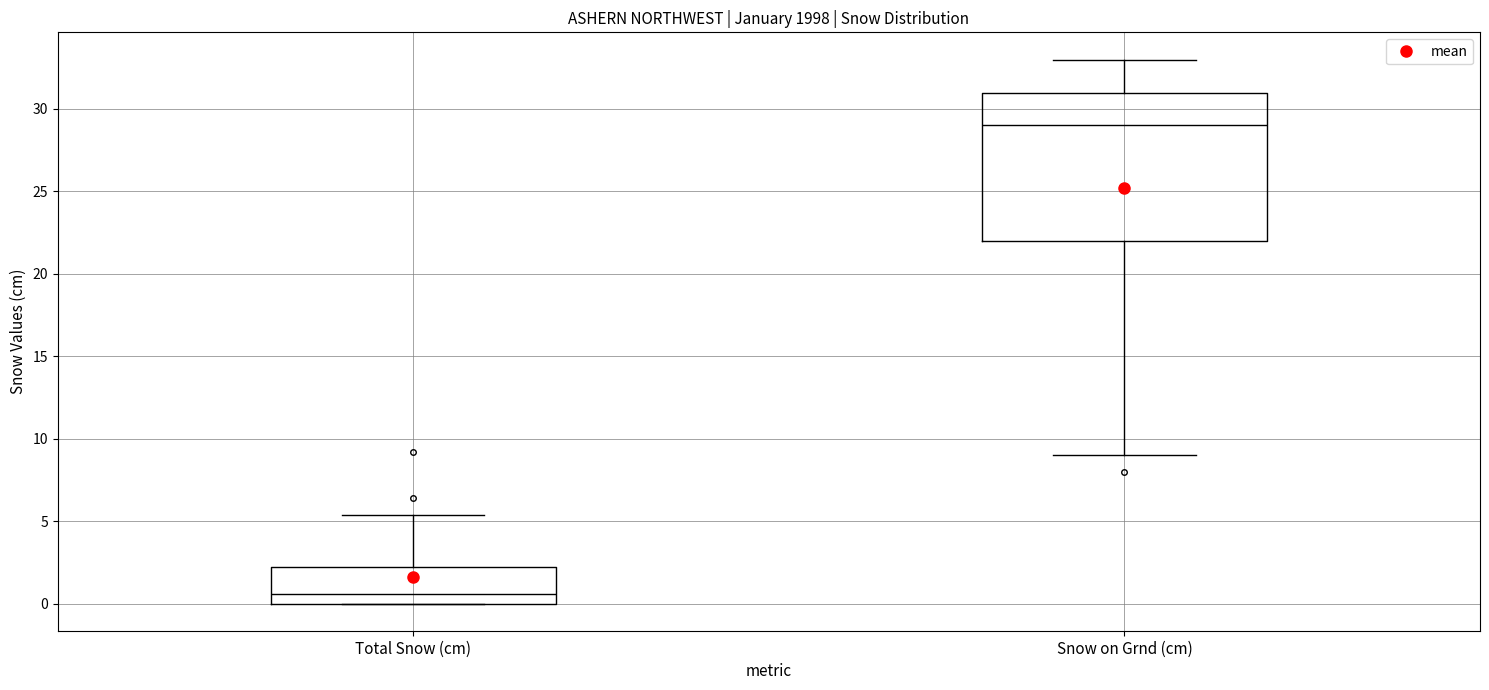

Which box has the lowest median line?

Total Snow (cm)